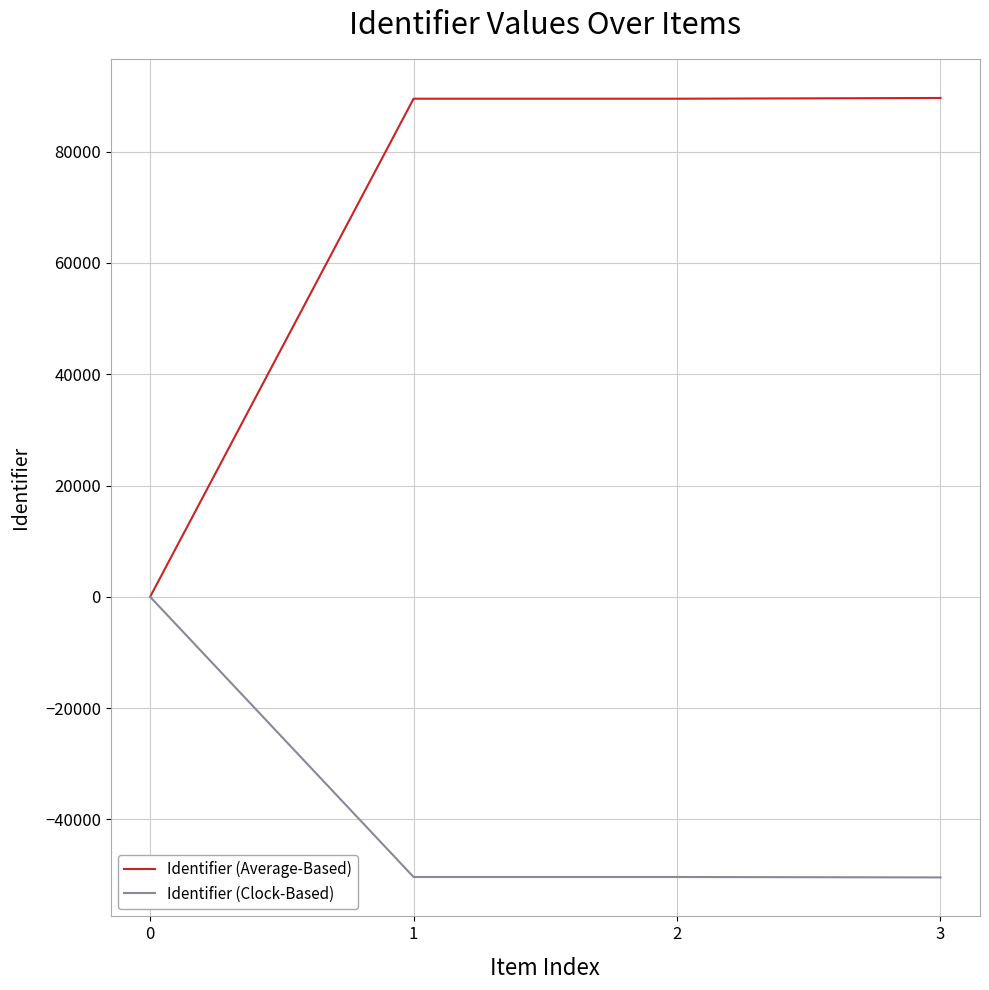

Which series has the largest range (max minus min)?

Identifier (Average-Based)